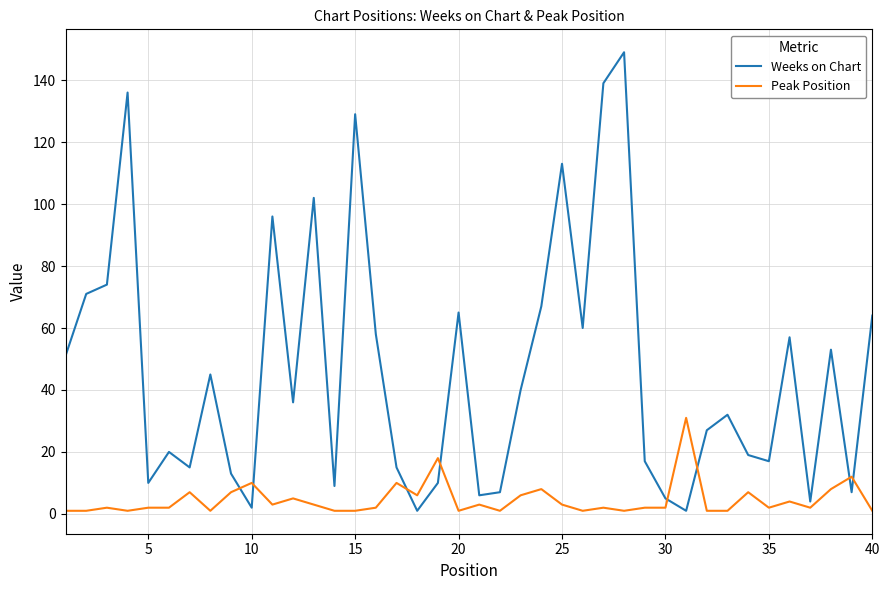

Rank the series by their average value, from highest to lowest.

Weeks on Chart, Peak Position